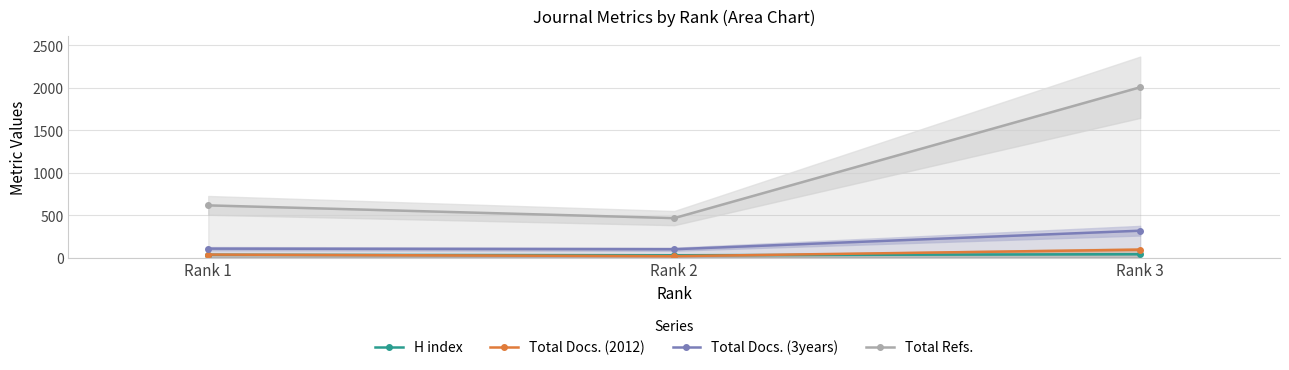

At Rank 1, list the series in order from largest to smallest.

Total Refs., Total Docs. (3years), Total Docs. (2012), H index